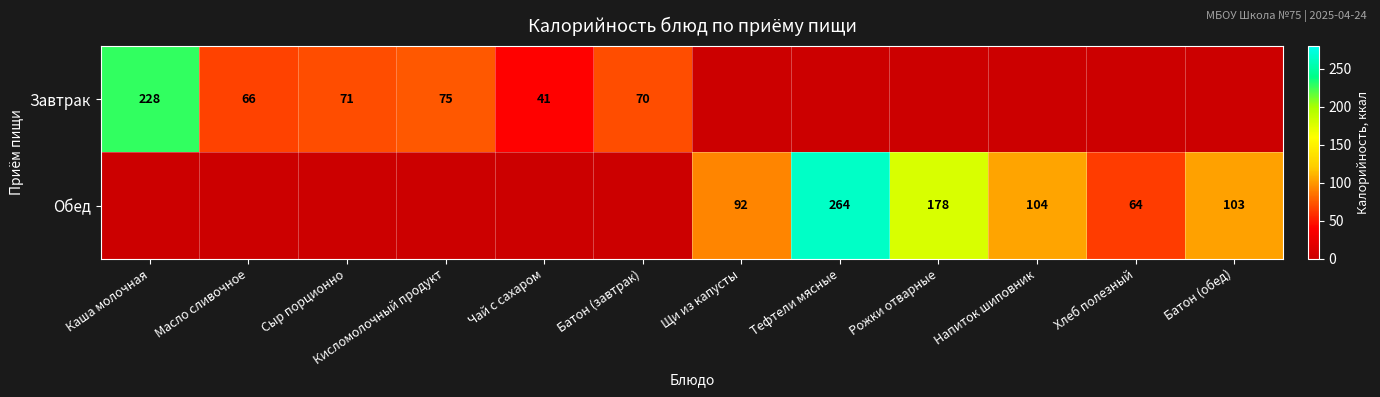

The value of Завтрак at Батон (завтрак) is 70. True or false?

True